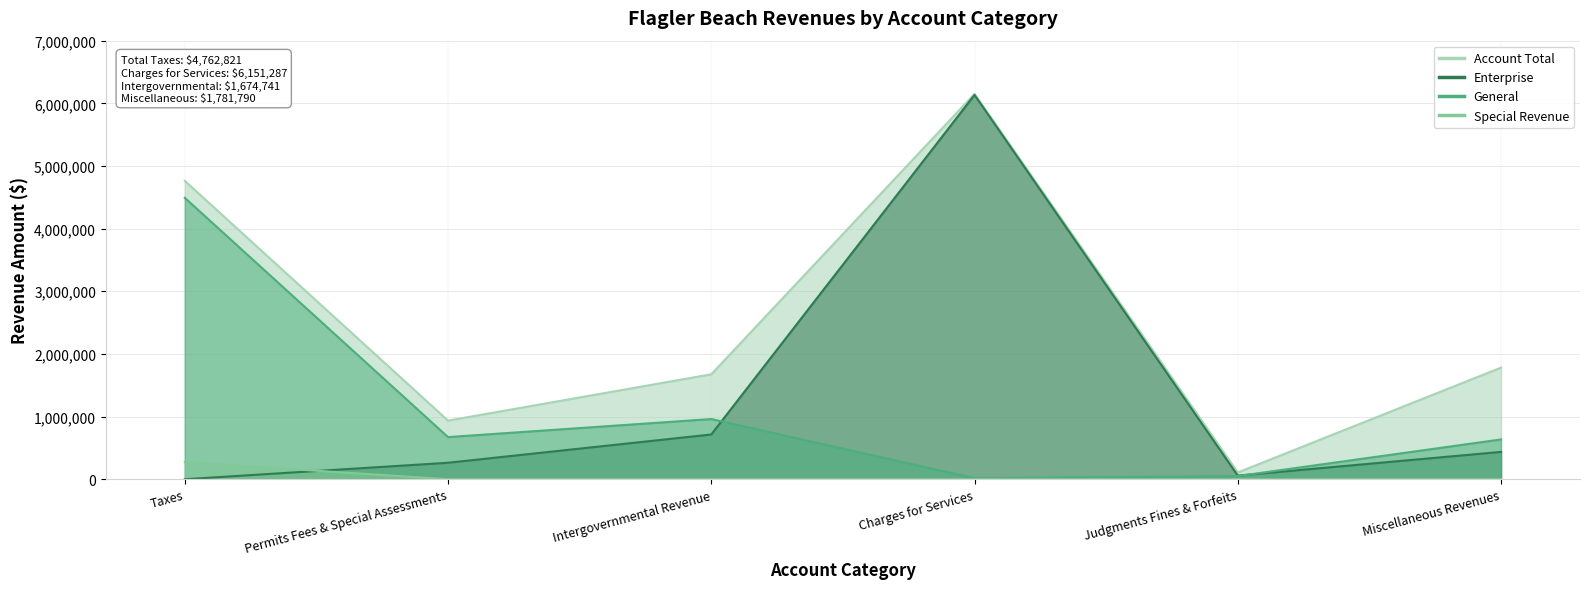

True or false: Enterprise (line) and Account Total (line) intersect in this chart.

False